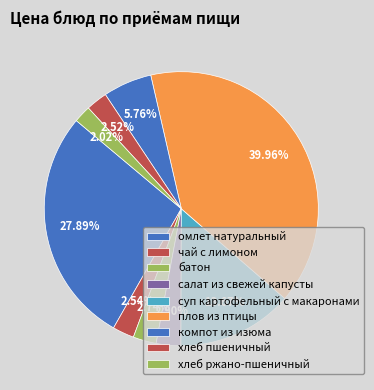

What is the ratio of the value at суп картофельный с макаронами to the value at хлеб ржано-пшеничный?

6.8